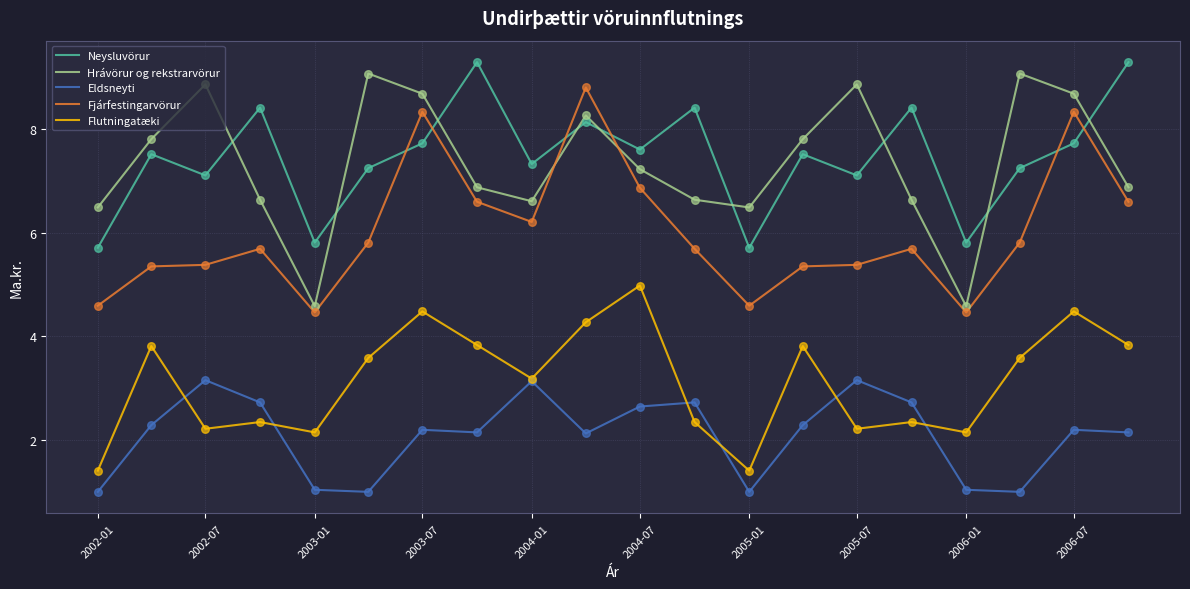

What is the greatest value displayed?

9.3